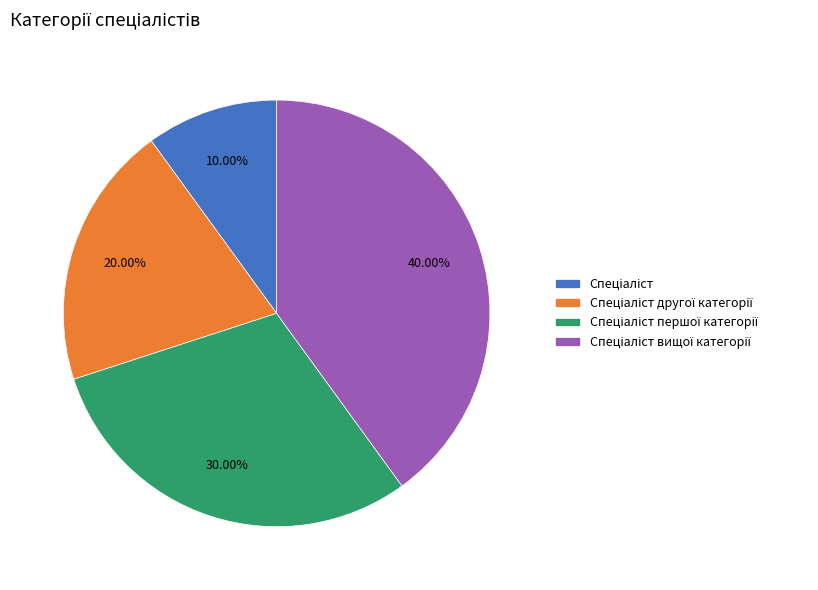

To the nearest percent, what is the average slice percentage?

25%